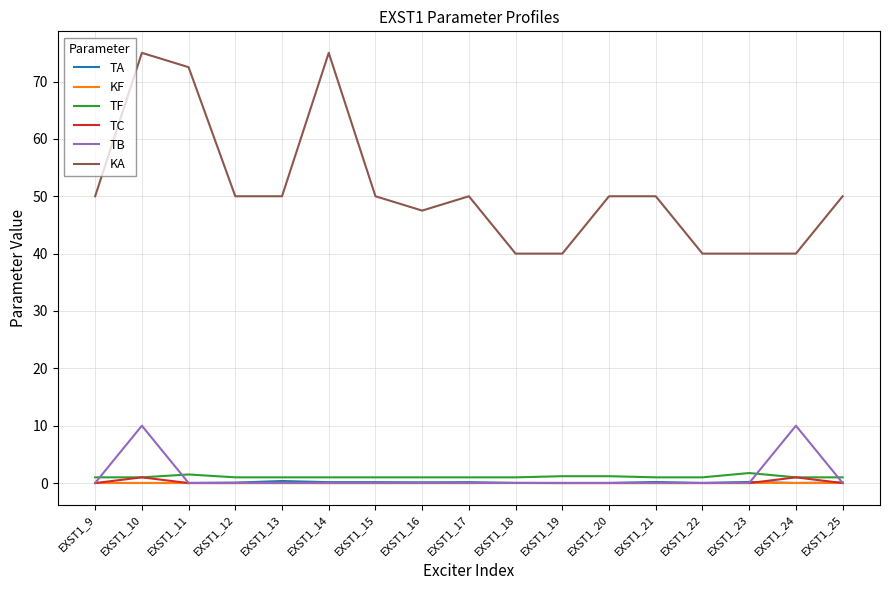

What is the difference between the maximum and minimum values in the KA series?

35.0